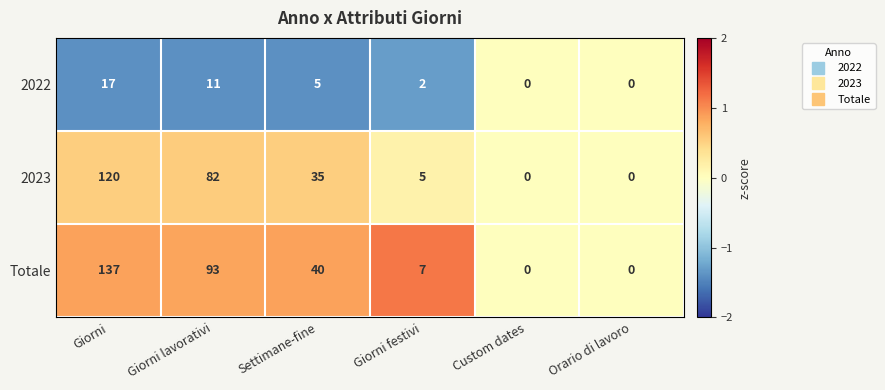

Between Giorni festivi and Orario di lavoro, which series saw the biggest shift?

Totale